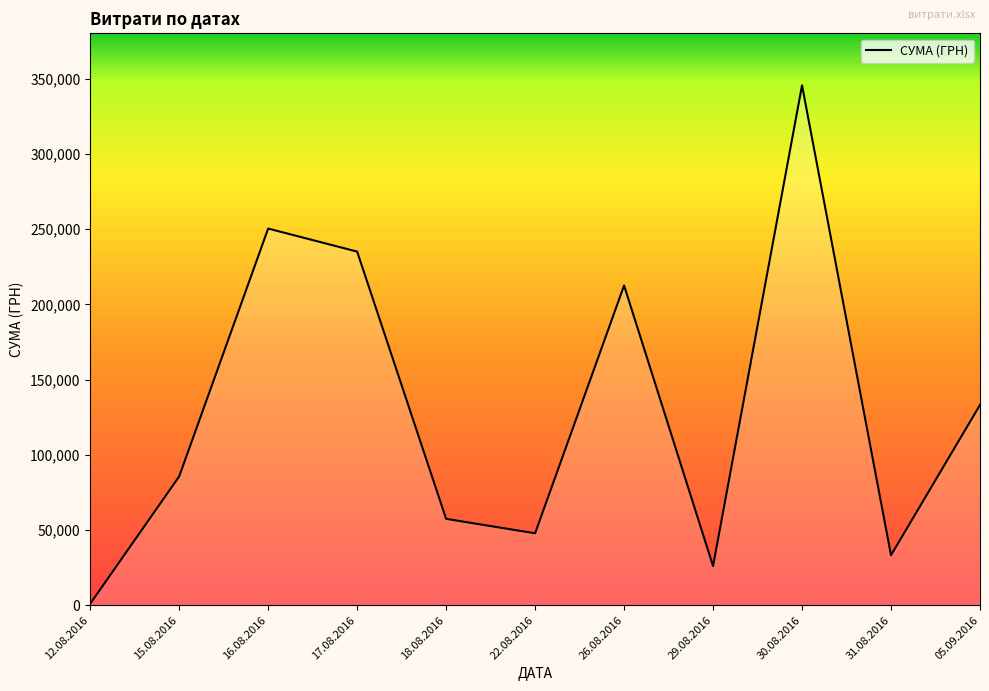

List the labels in order of value, largest first.

30.08.2016, 16.08.2016, 17.08.2016, 26.08.2016, 05.09.2016, 15.08.2016, 18.08.2016, 22.08.2016, 31.08.2016, 29.08.2016, 12.08.2016